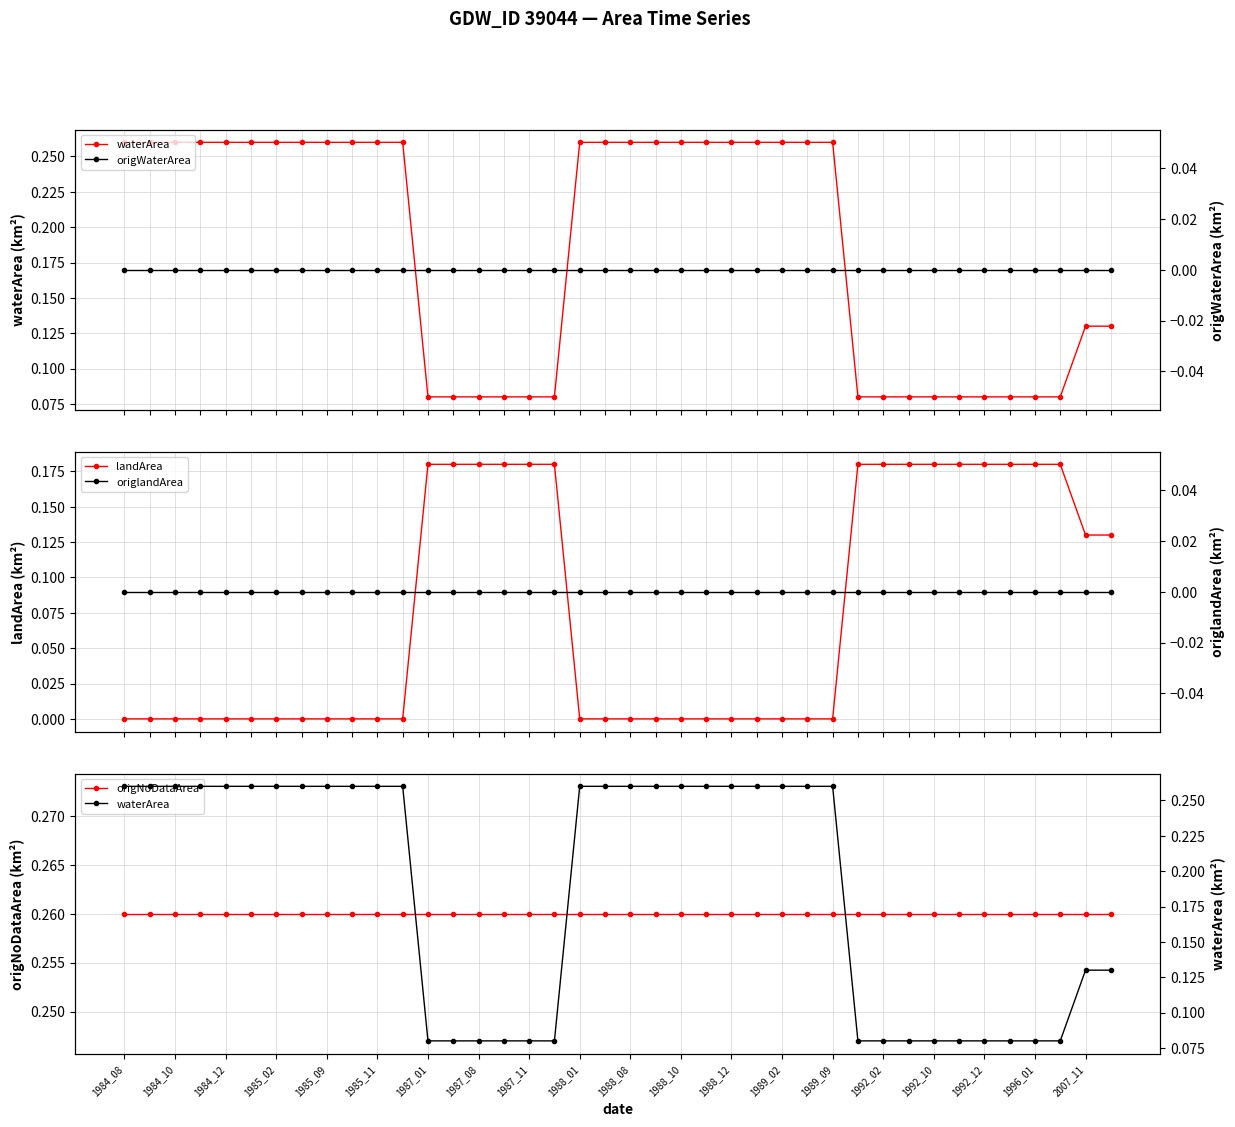

Rank the categories by origWaterArea value from lowest to highest.

1984_08, 1984_10, 1984_12, 1985_02, 1985_09, 1985_11, 1987_01, 1987_08, 1987_11, 1988_01, 1988_08, 1988_10, 1988_12, 1989_02, 1989_09, 1992_02, 1992_10, 1992_12, 1996_01, 2007_11, 20, 21, 22, 23, 24, 25, 26, 27, 28, 29, 30, 31, 32, 33, 34, 35, 36, 37, 38, 39